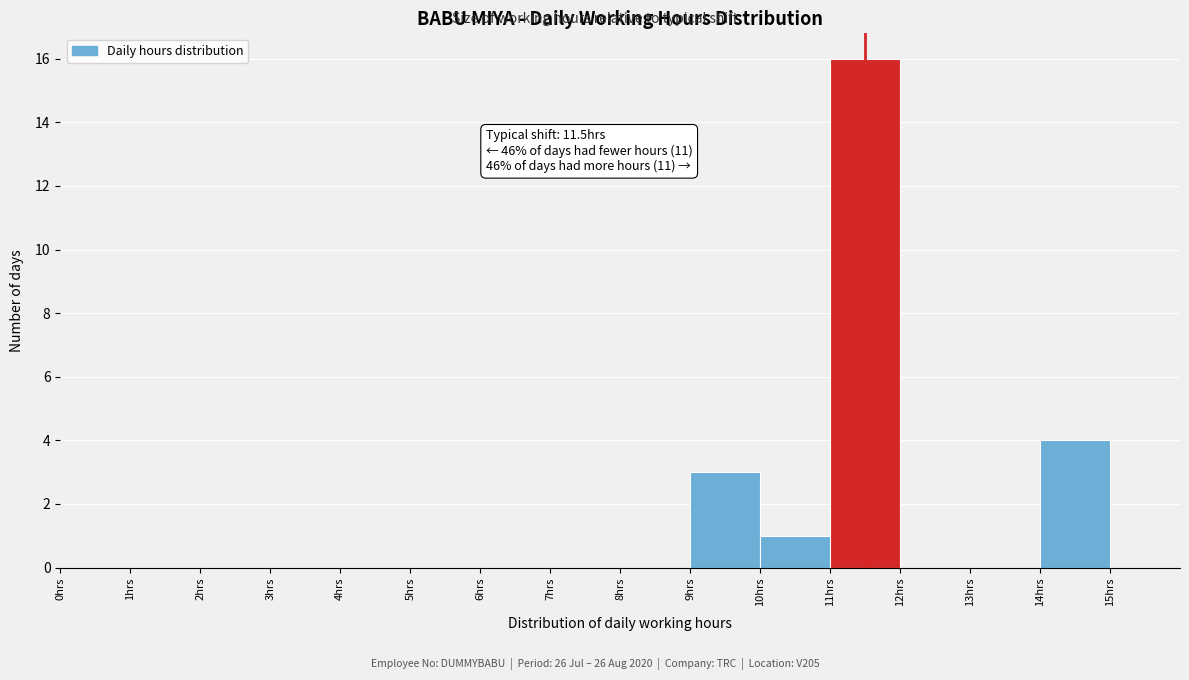

Over which range of the x-axis is the bar tallest?

11 to 12